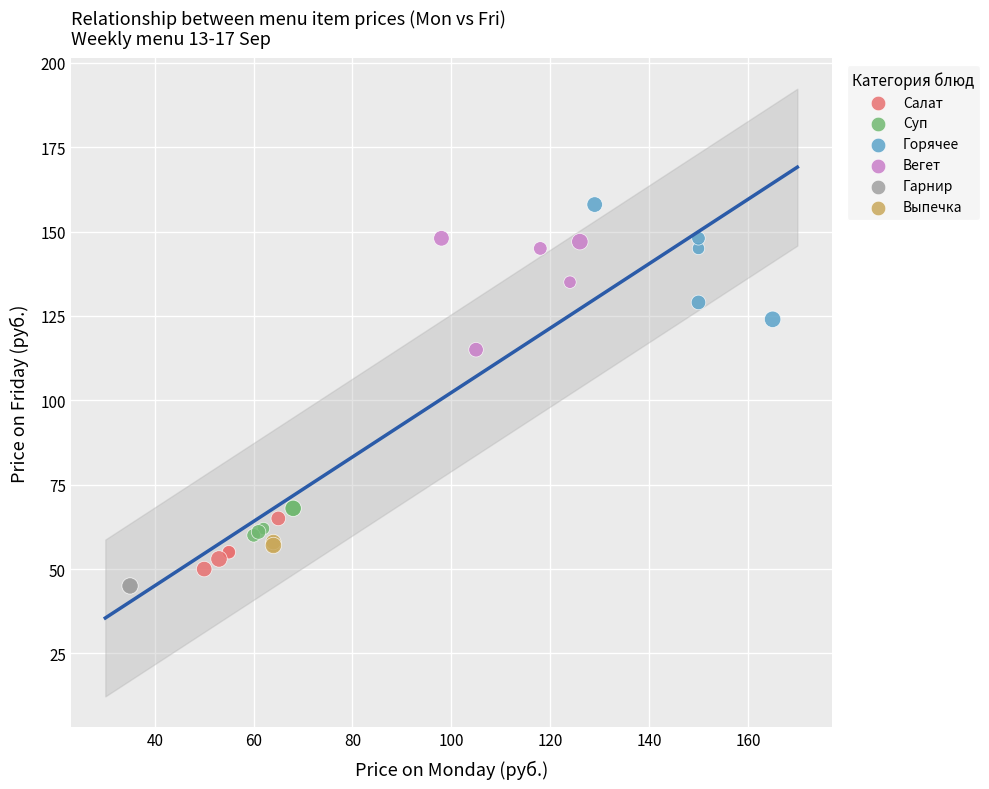

Which series contains the lowest Y value?

Гарнир